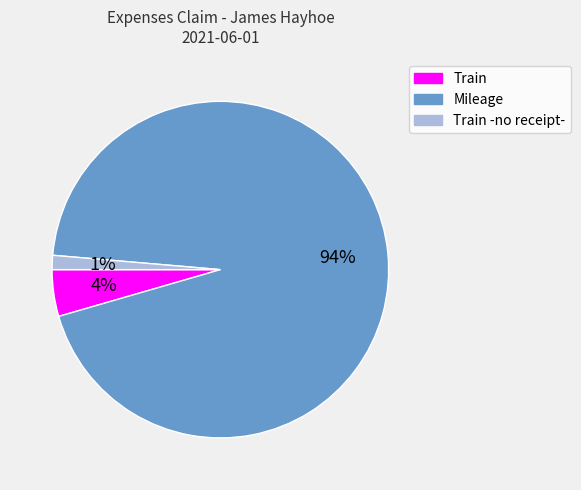

The Mileage slice represents 85% of the pie. True or false?

False